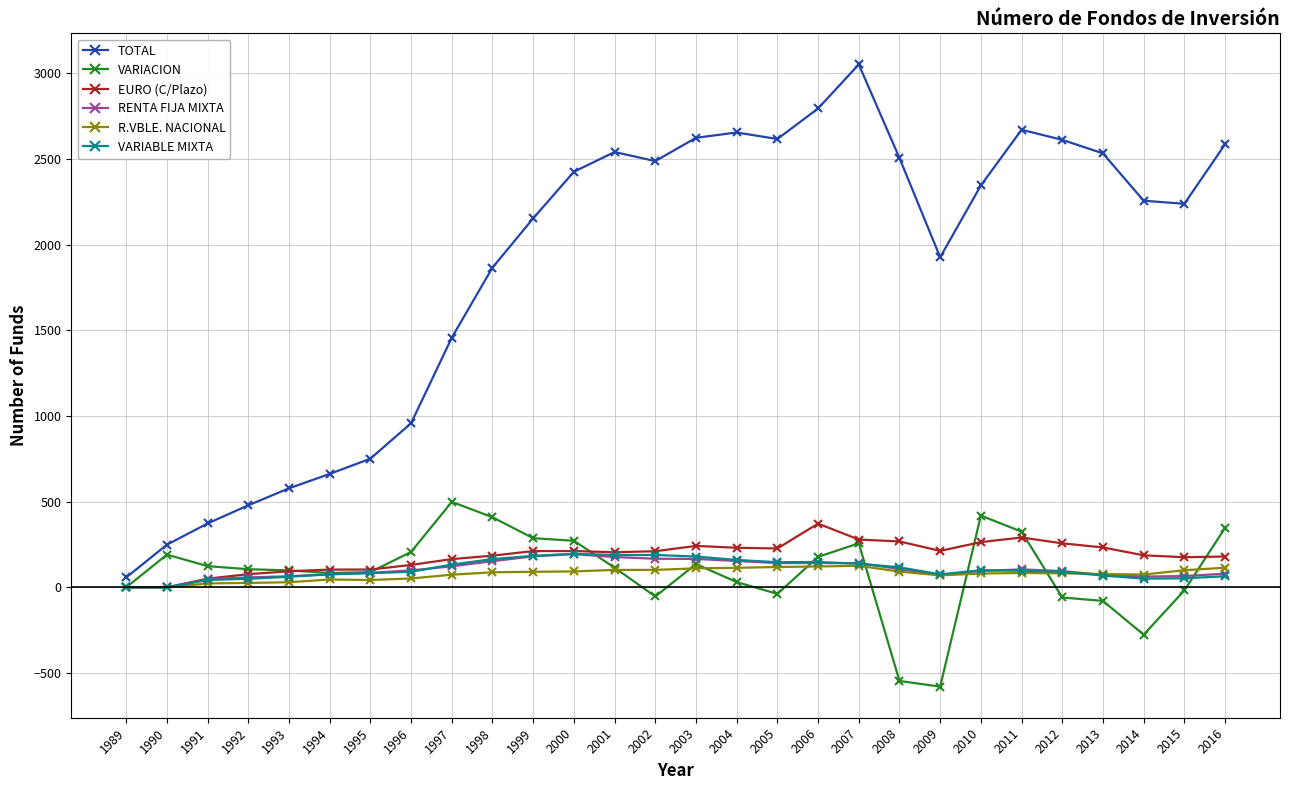

Is the value of TOTAL at 2002 greater than the value of VARIABLE MIXTA at 2014?

Yes